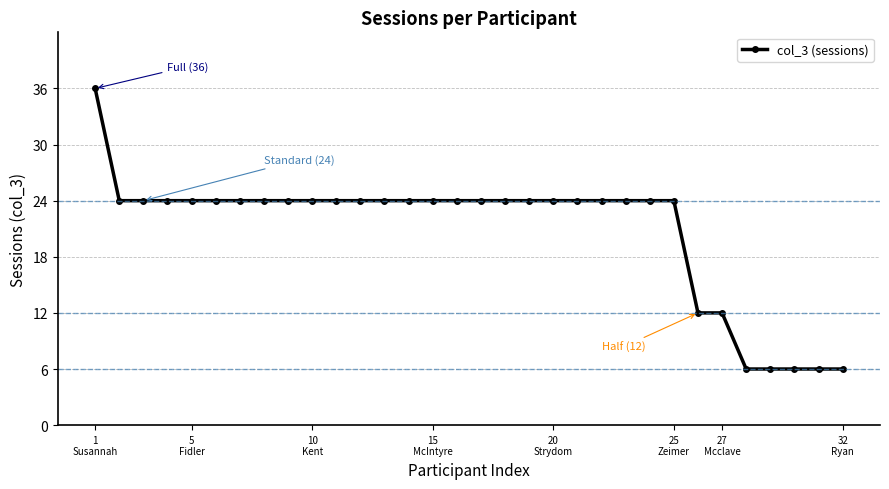

Does the chart have visible grid lines?

Yes